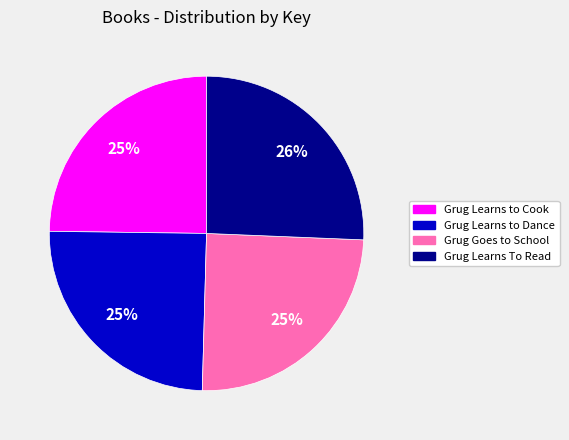

To the nearest percent, what is the combined percentage of Grug Learns to Cook and Grug Learns to Dance?

50%